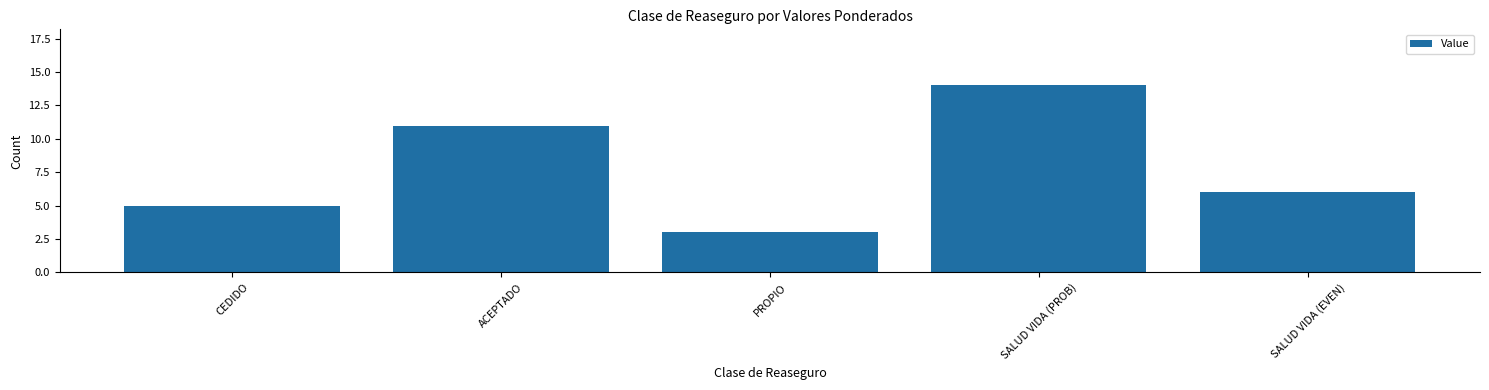

What is the value of the 2nd bar from the left?

11